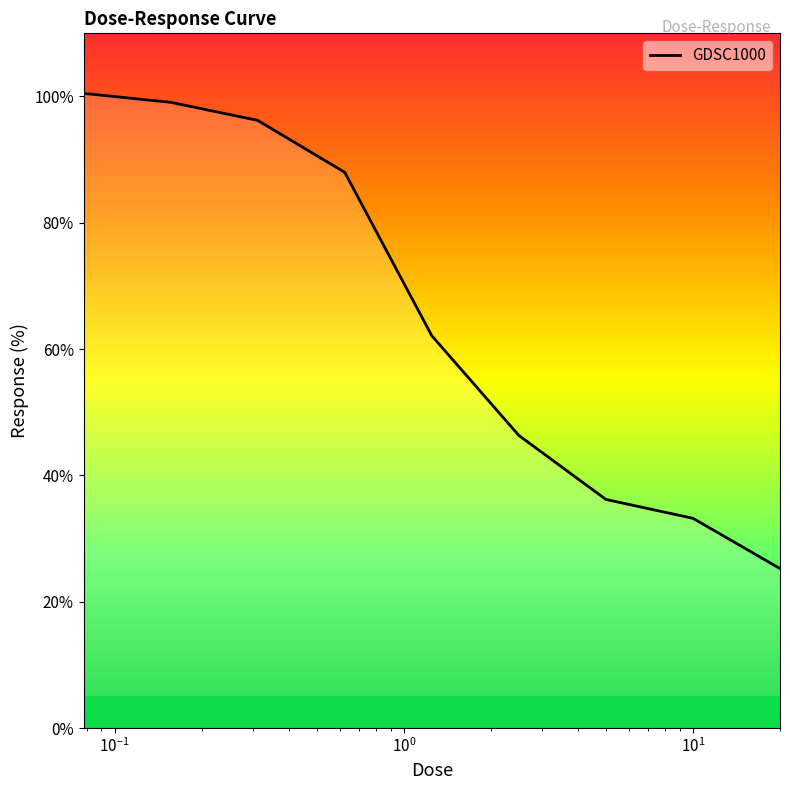

What is the minimum value shown in the chart?

25.2